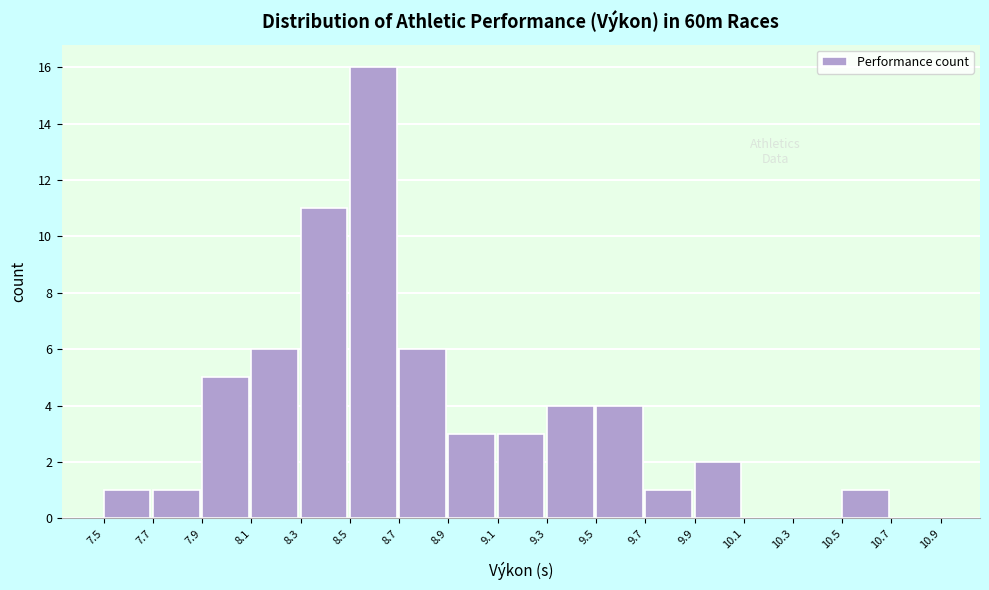

Reading left to right, list every bar in this chart as the range it spans on the x-axis followed by its height. The values are not printed on the chart, so give them approximately, as read against the axis.

7.5 to 7.7: 1
7.7 to 7.9: 1
7.9 to 8.1: 5
8.1 to 8.3: 6
8.3 to 8.5: 11
8.5 to 8.7: 16
8.7 to 8.9: 6
8.9 to 9.1: 3
9.1 to 9.3: 3
9.3 to 9.5: 4
9.5 to 9.7: 4
9.7 to 9.9: 1
9.9 to 10.1: 2
10.1 to 10.3: 0
10.3 to 10.5: 0
10.5 to 10.7: 1
10.7 to 10.9: 0